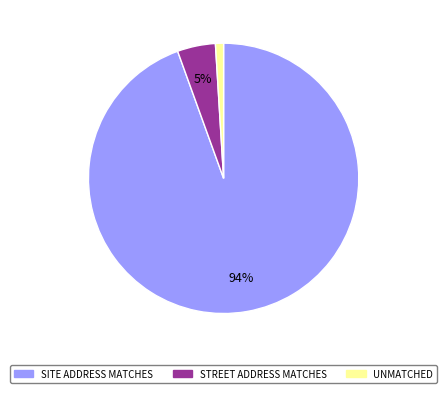

Rank the categories by value from highest to lowest.

SITE ADDRESS MATCHES, STREET ADDRESS MATCHES, UNMATCHED